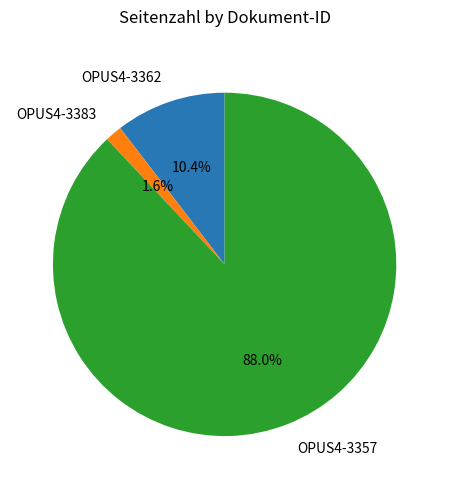

Rank the categories by value from lowest to highest.

OPUS4-3383, OPUS4-3362, OPUS4-3357